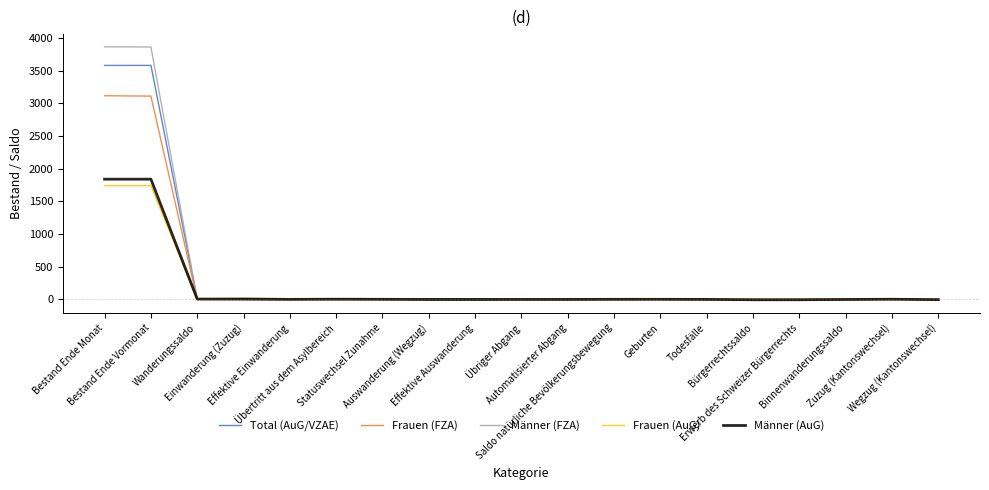

Reading left to right, transcribe all the data shown in this chart.

Total (AuG/VZAE): 3581	3581	7	7	2	4	1	0	0	-1	-1	2	2	0	-6	-6	-3	4	-7
Frauen (FZA): 3117	3111	0	9	4	0	5	-8	-8	-1	-1	1	2	-1	-1	-1	6	8	-2
Männer (FZA): 3866	3863	6	20	9	0	11	-12	-12	-2	-2	0	2	-2	0	0	-3	9	-12
Frauen (AuG): 1741	1741	2	3	2	1	0	0	0	-1	-1	1	1	0	-1	-1	-2	2	-4
Männer (AuG): 1840	1840	5	4	0	3	1	0	0	0	0	1	1	0	-5	-5	-1	2	-3